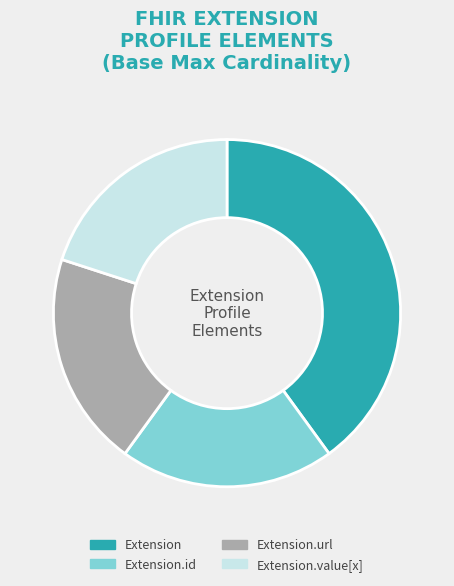

Do Extension and Extension.value[x] together represent more than half of the pie?

Yes